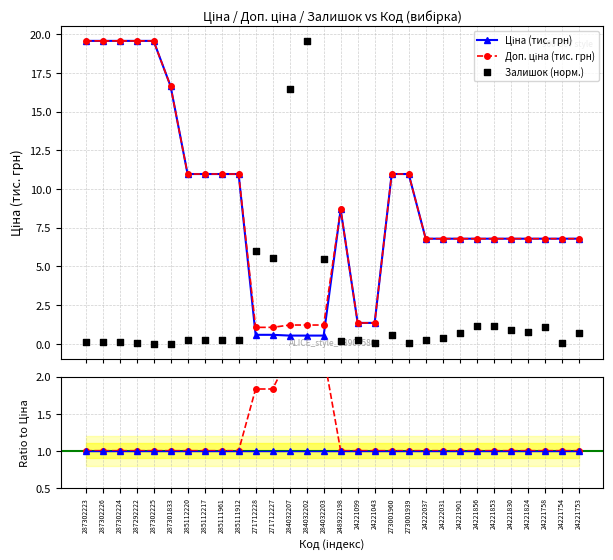

Is the value of Залишок (норм.) at 24221901 greater than the value of Доп. ціна (тис. грн) at 287302225?

No